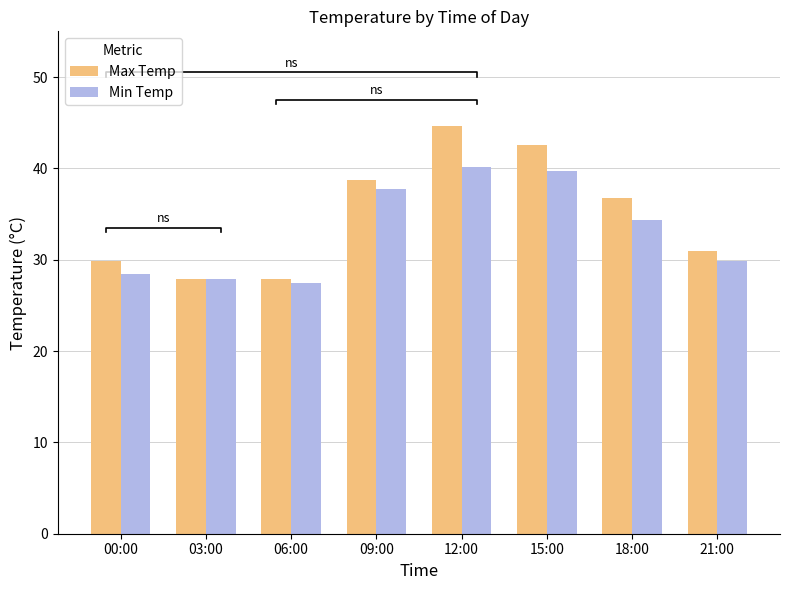

What is the sum of the Max Temp values at 09:00 and 06:00?

66.6